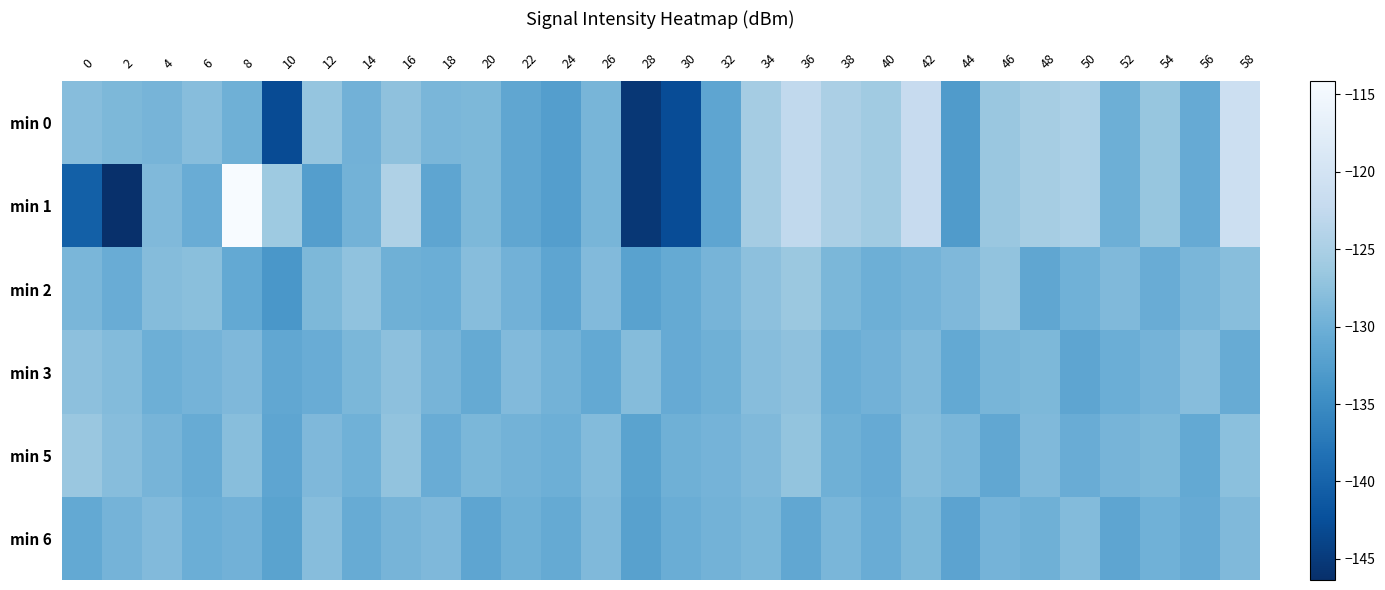

At which category is the sum across all series the highest?

58